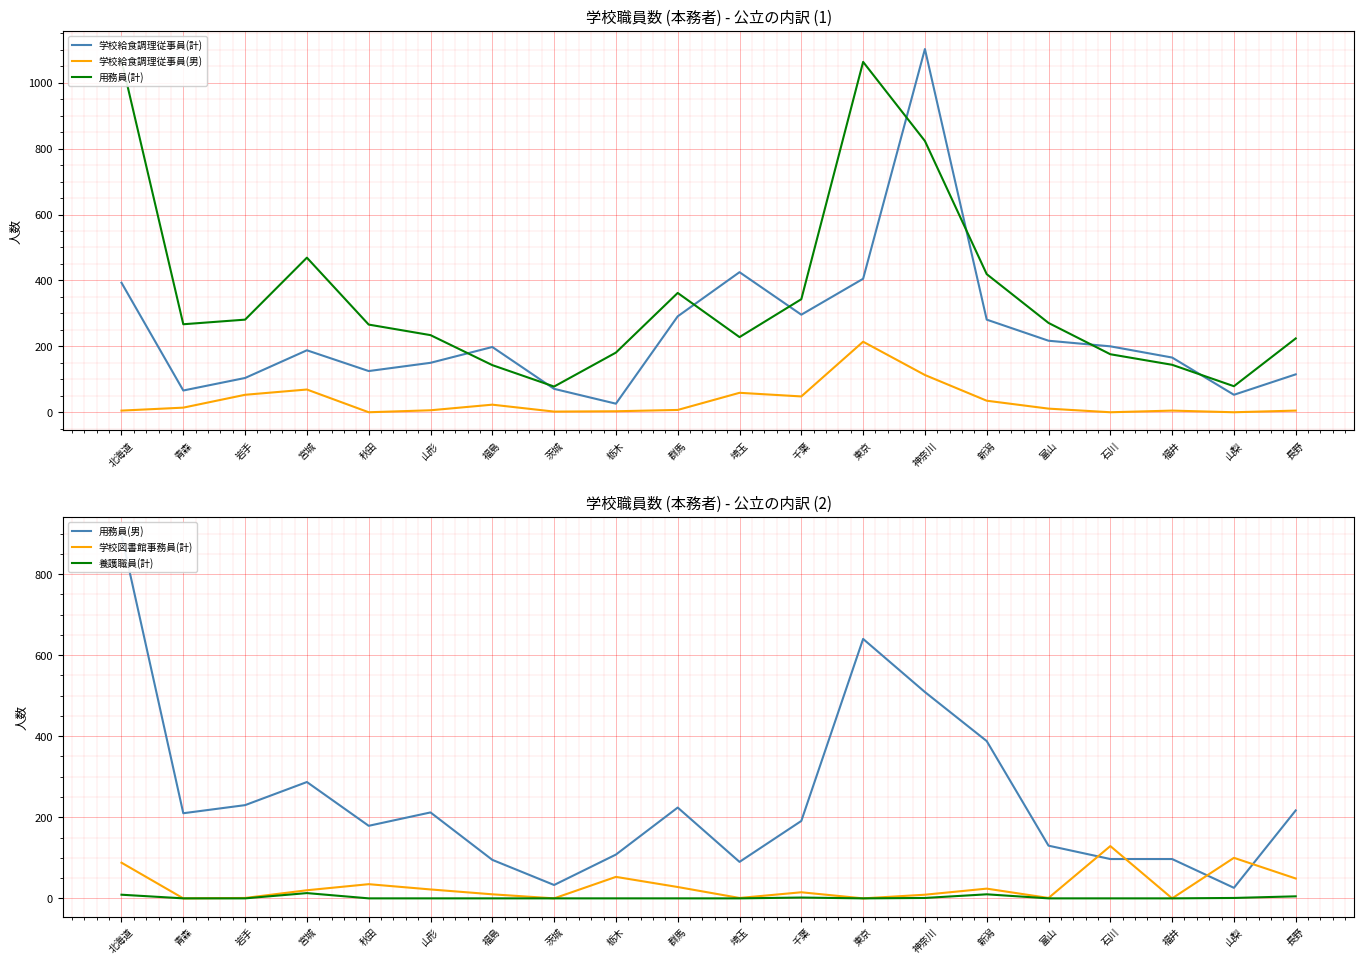

How many categories are shown in the chart?

20